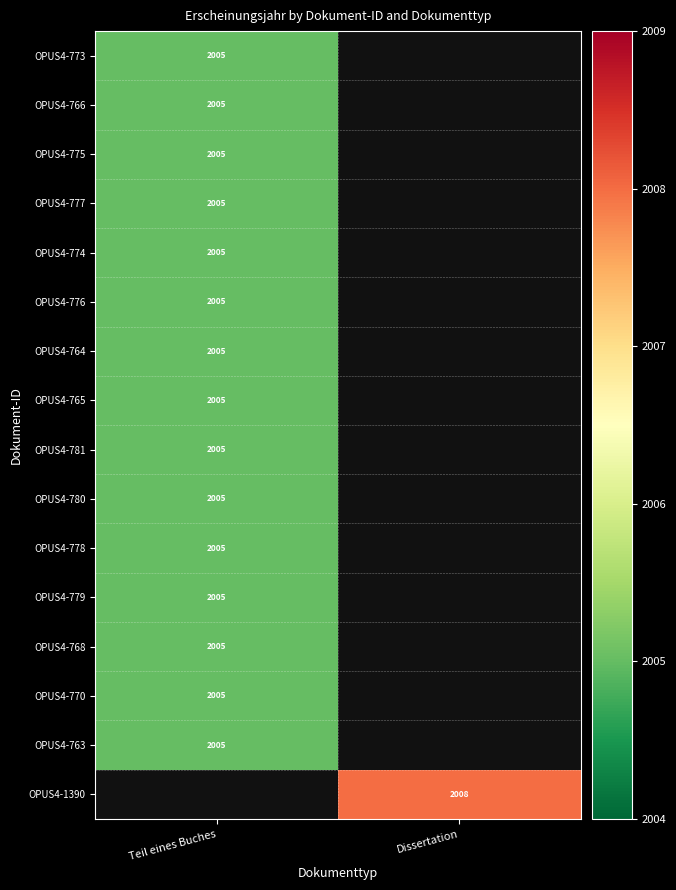

The value of OPUS4-1390 at Dissertation is 3524. True or false?

False